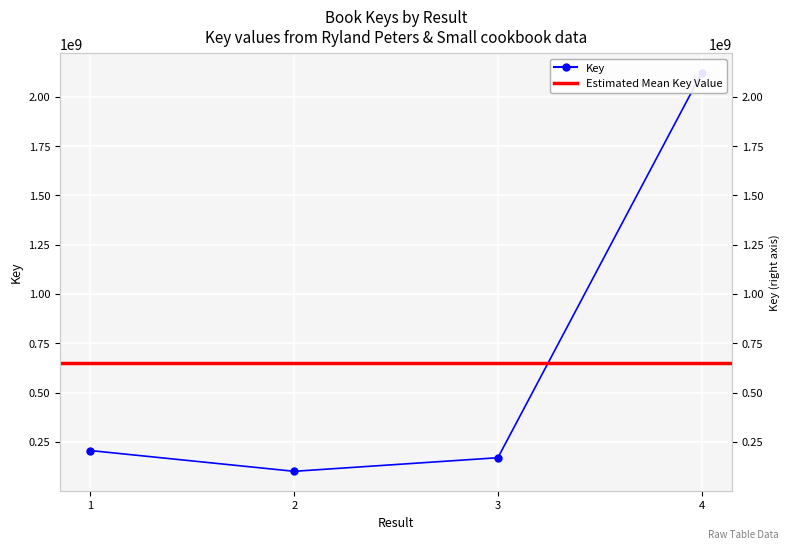

What value does the data have at 2?

100954722